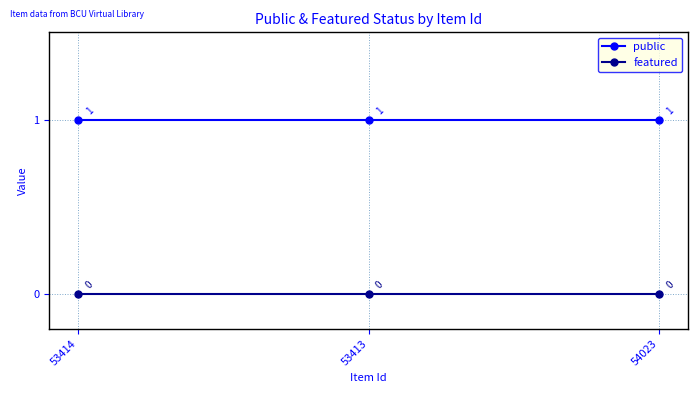

Is this an area chart (filled region under the line)?

No